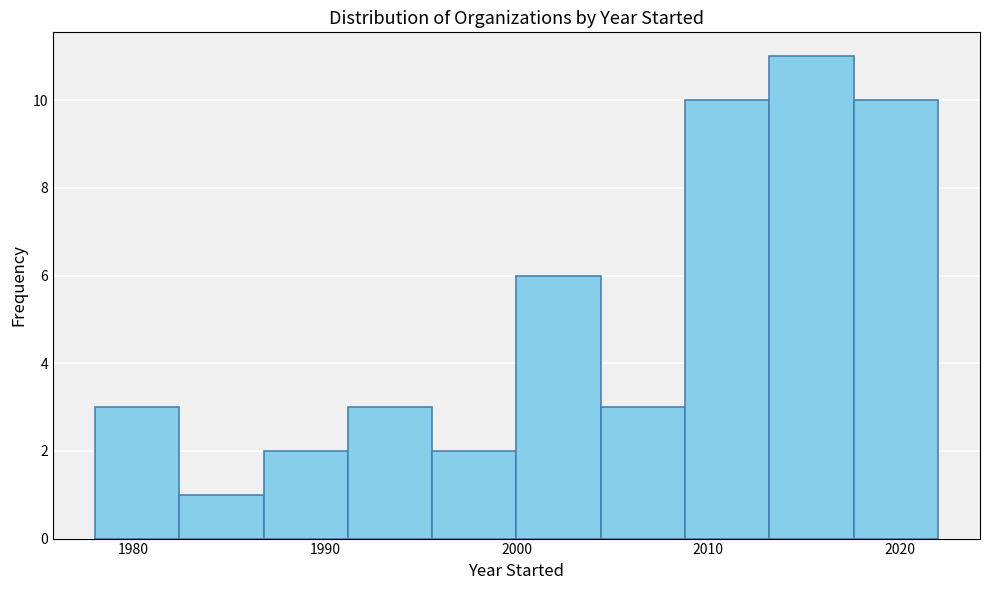

How tall is the bar that spans 1986.8 to 1991.2 on the x-axis? Neither the bar edges nor the heights are printed on the chart, so give them approximately, as read against the axes.

2